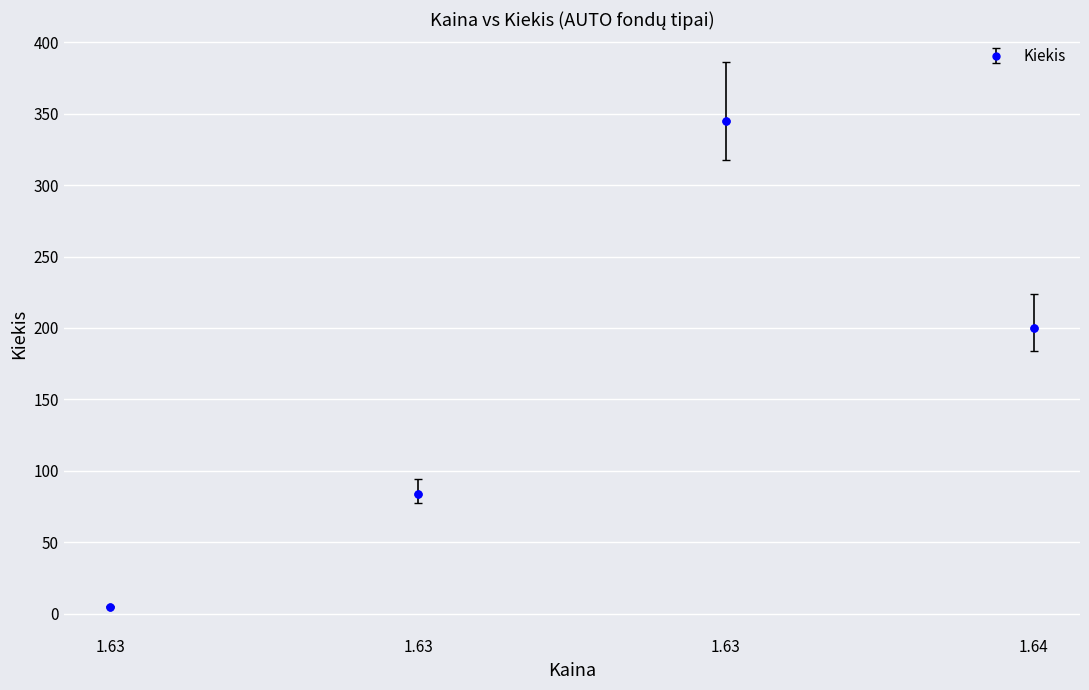

How many values are below 200?

2